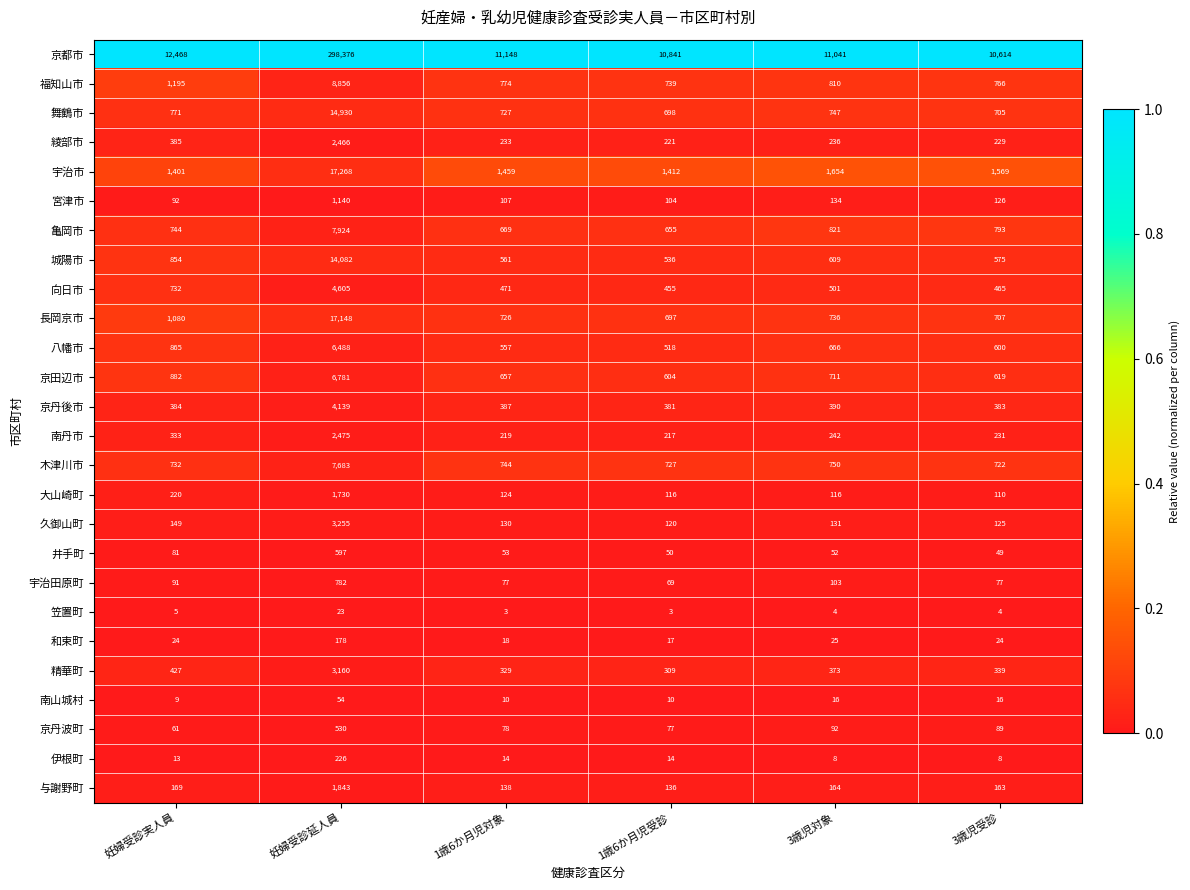

Which series has the widest spread of values?

京都市